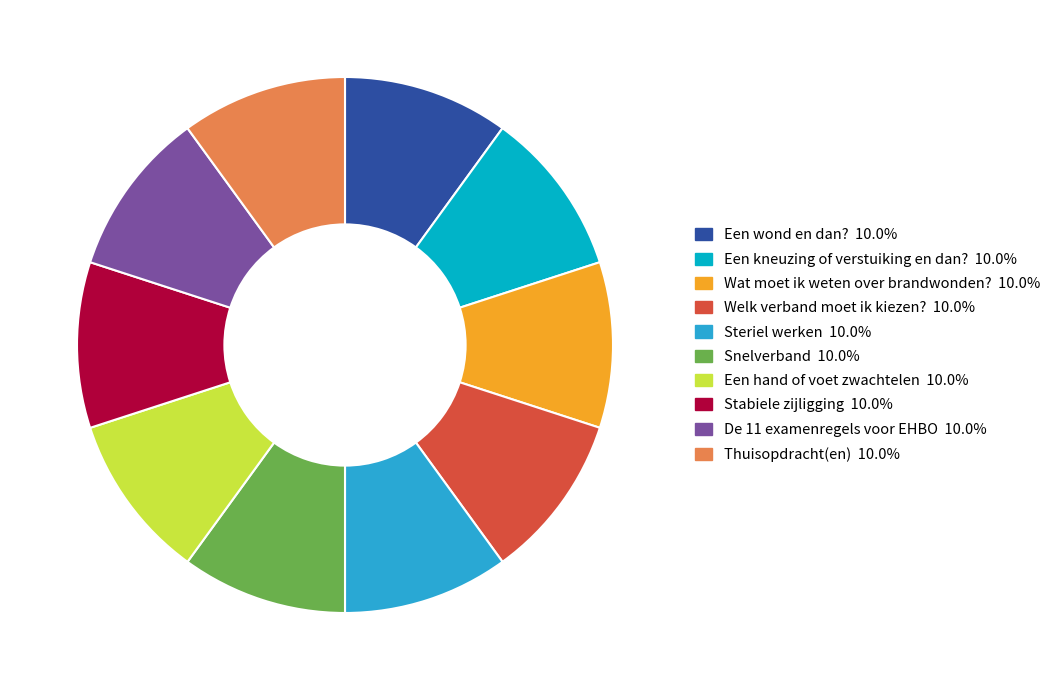

Count the number of slices in the pie.

10